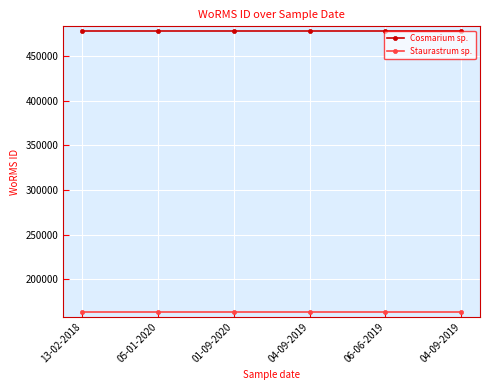

How many distinct data groups are displayed?

2